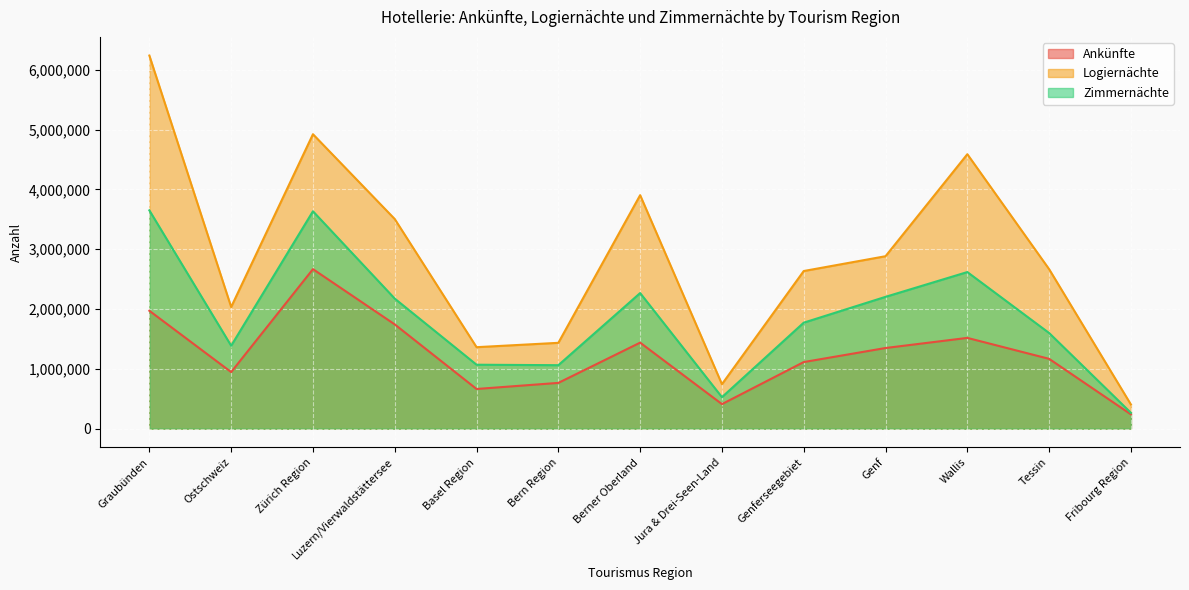

At which category does Logiernächte reach its first local valley?

Ostschweiz